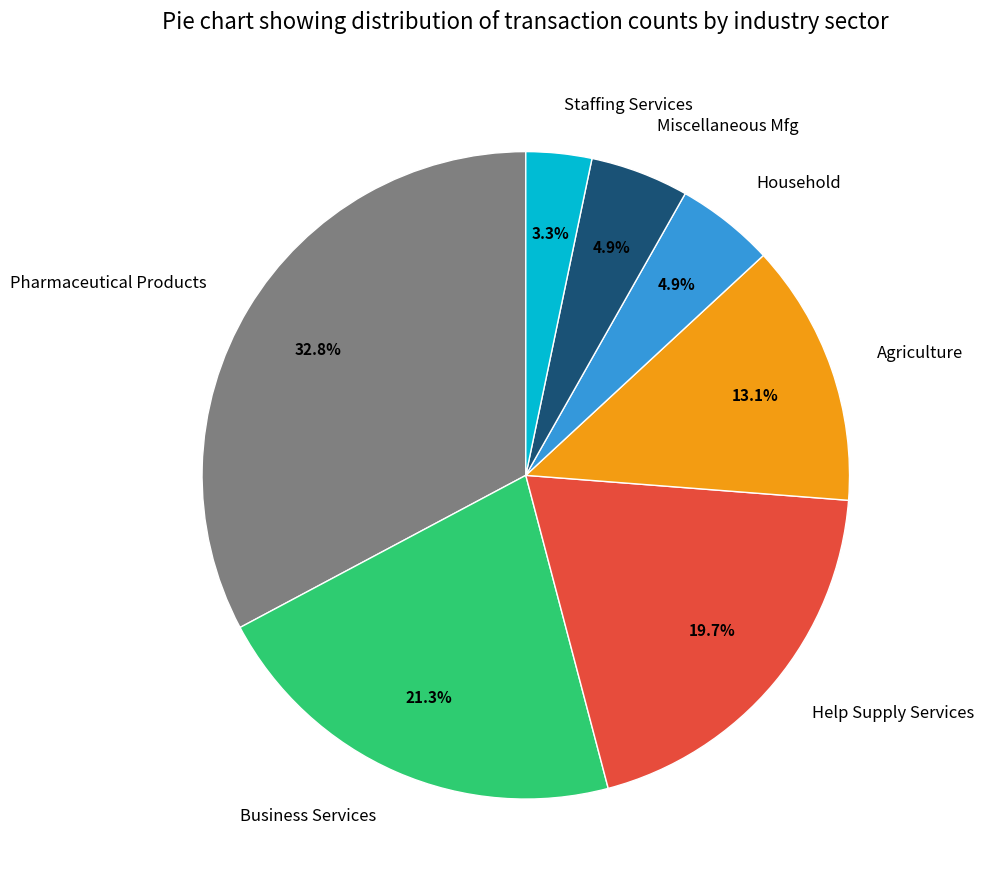

The Pharmaceutical Products slice represents 20% of the pie. True or false?

False